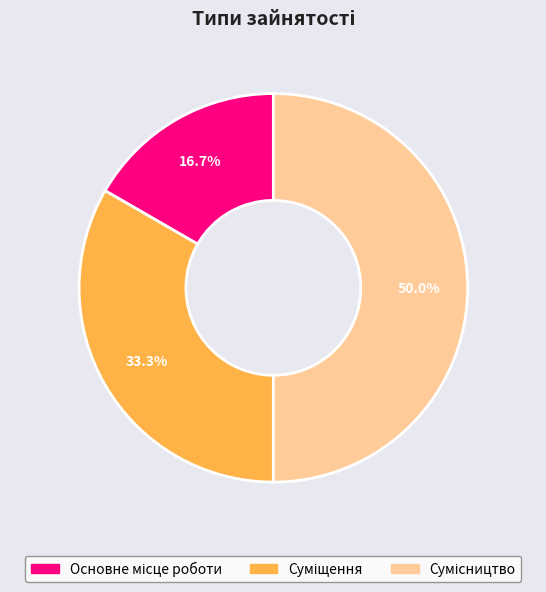

Is it true that Суміщення is 33% of the pie?

True